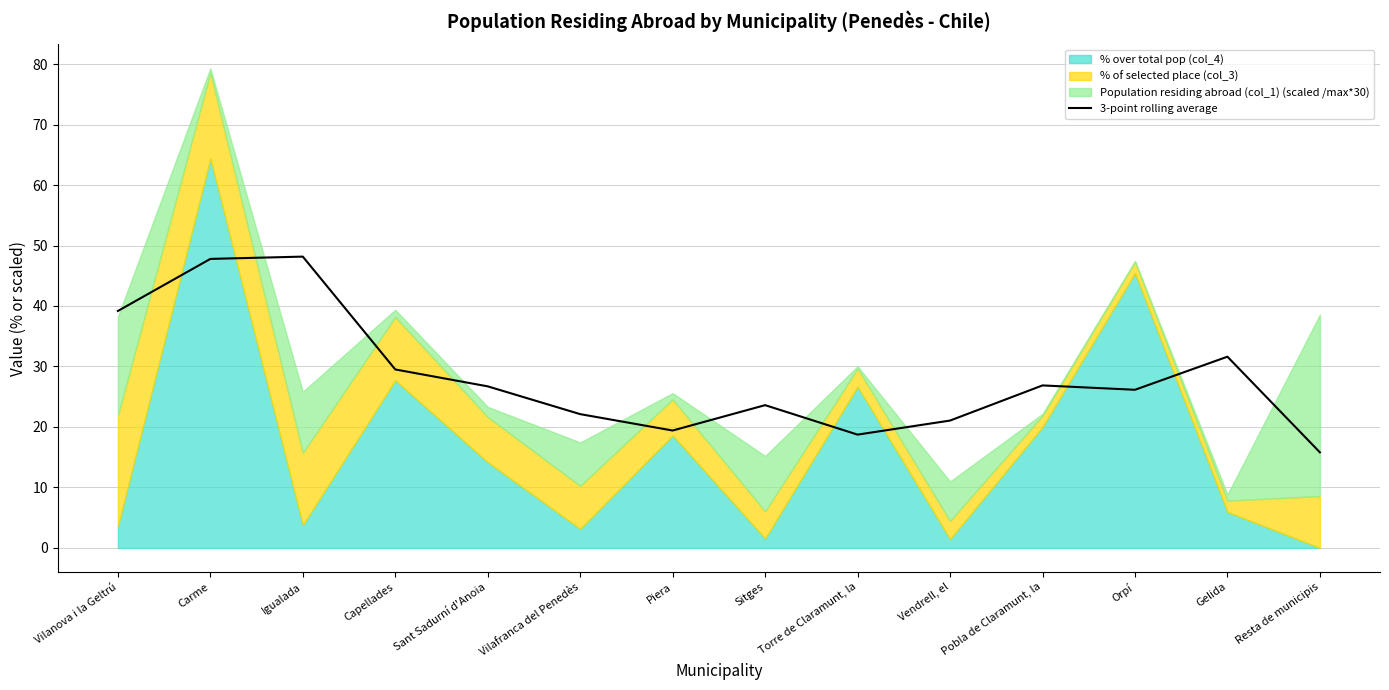

Does the chart display data point markers on the line(s)?

No